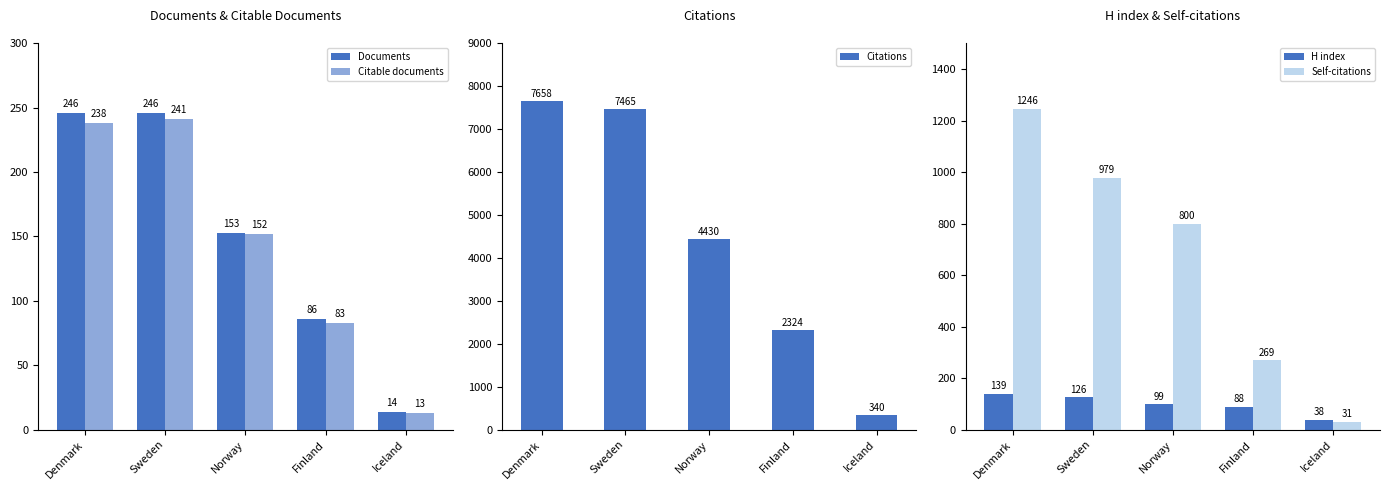

Count the Documents values in the range 86 to 246.

4